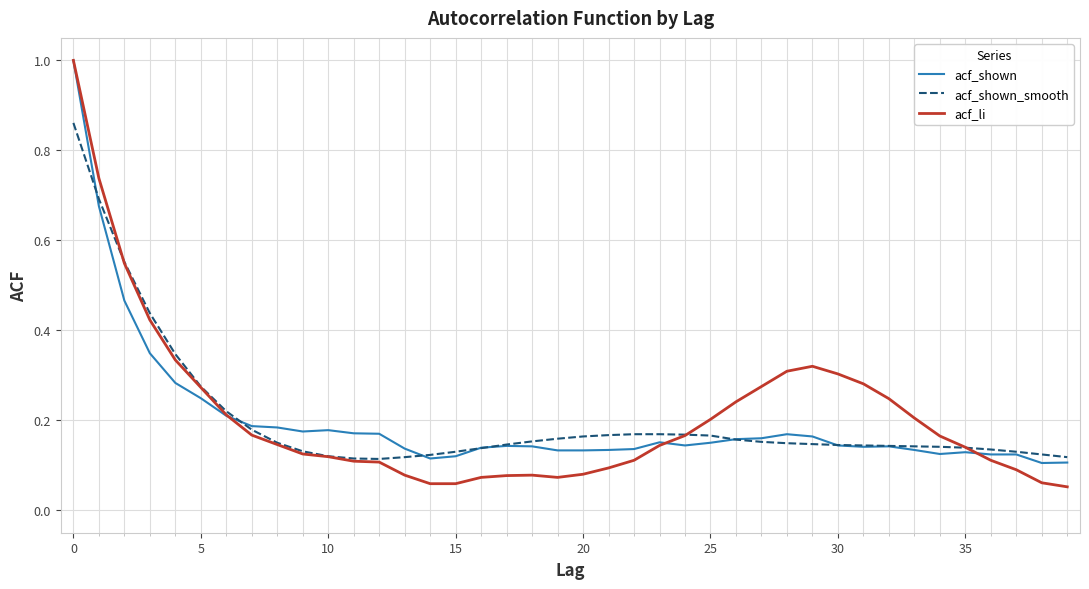

Which series has the largest range (max minus min)?

acf_li